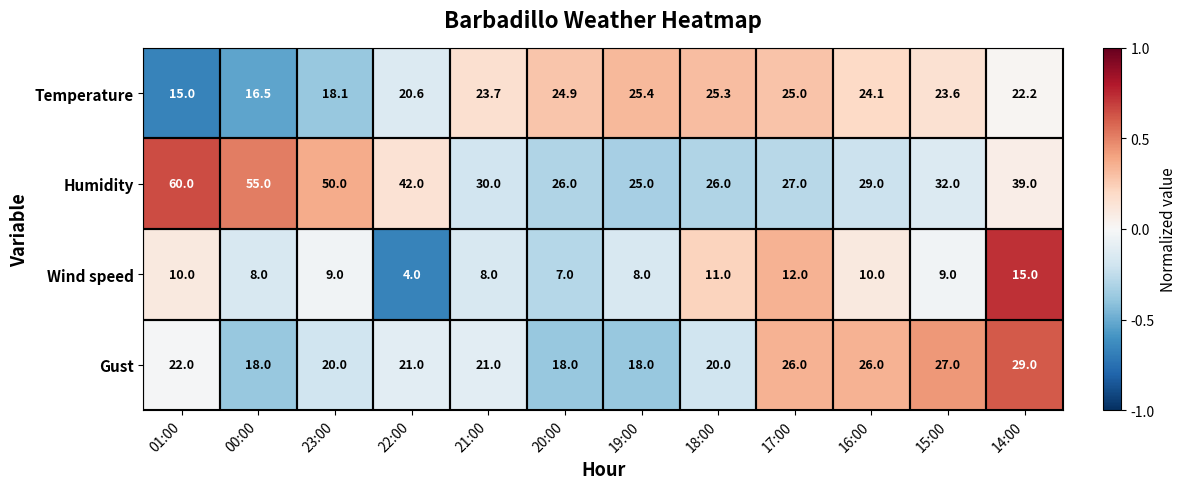

Which series has the largest range (max minus min)?

Humidity